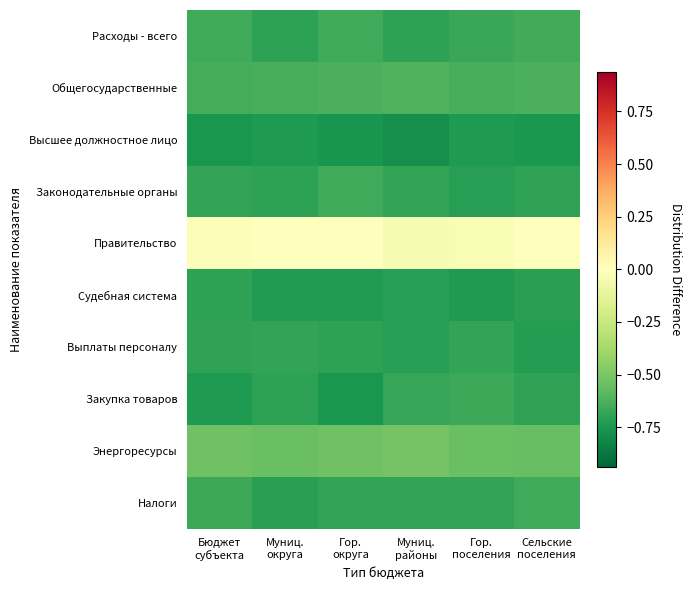

Which has a higher value, Гор.
поселения or Муниц.
районы?

Гор.
поселения